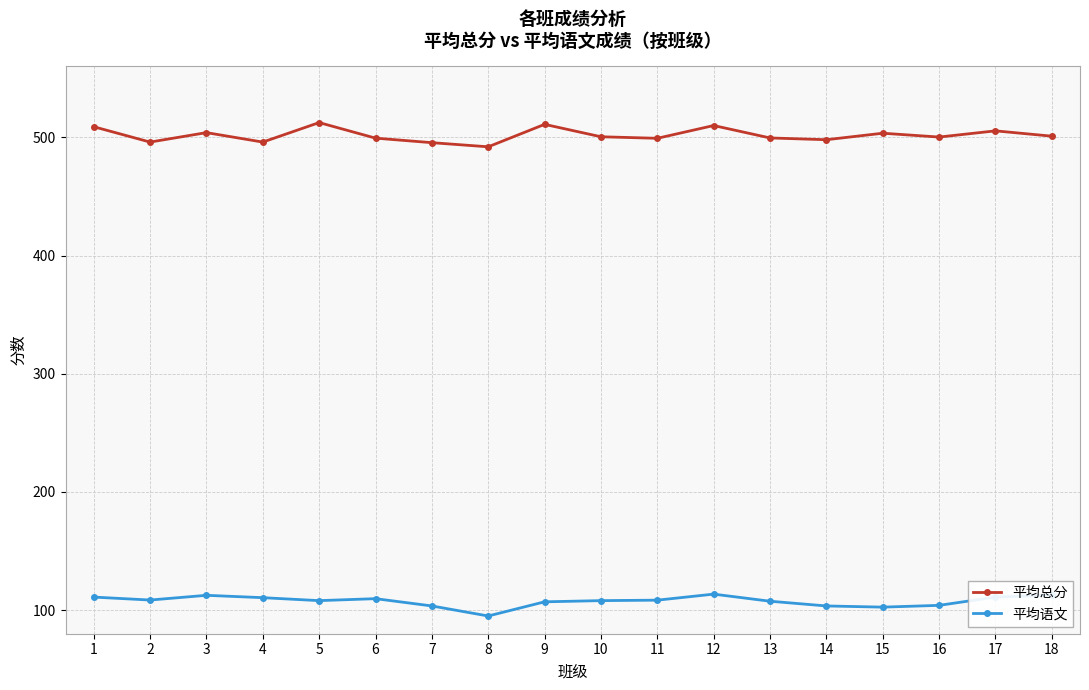

What is the value of the 平均总分 point at the 10th from the left?

500.5